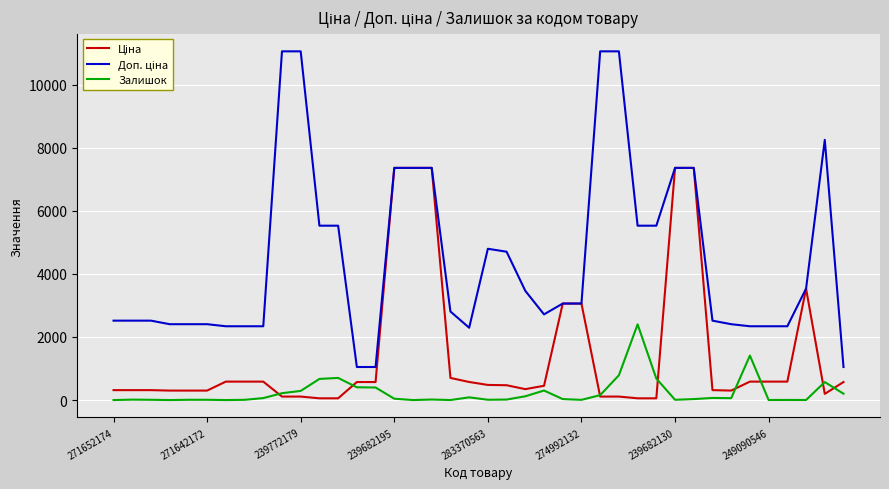

At how many categories does at least one series exceed 10893?

4